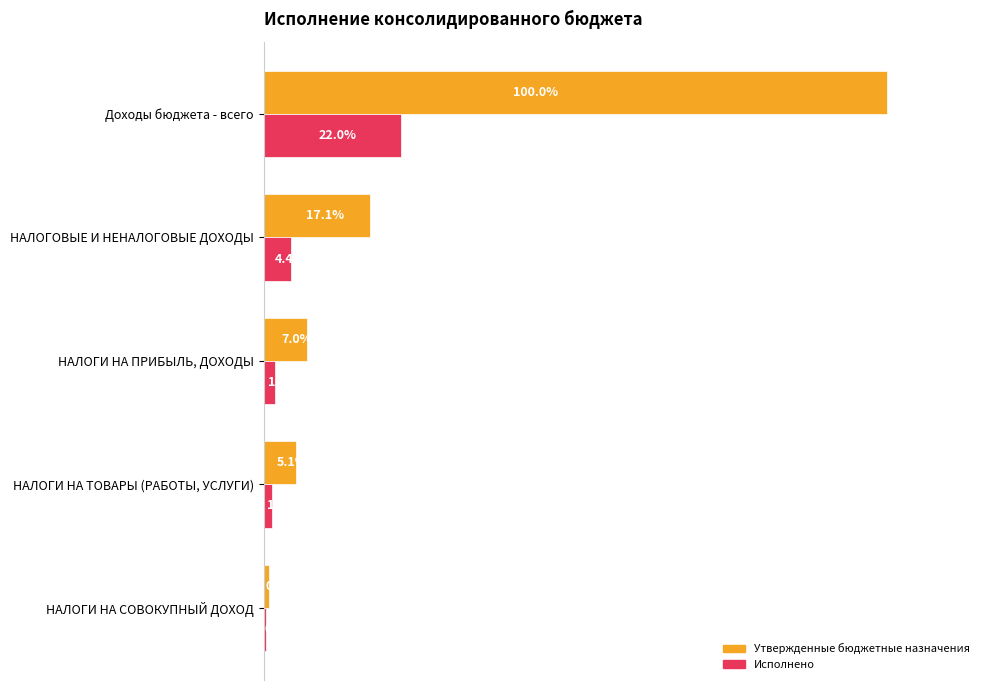

Which category has the highest value in the Утвержденные бюджетные назначения series?

Доходы бюджета - всего